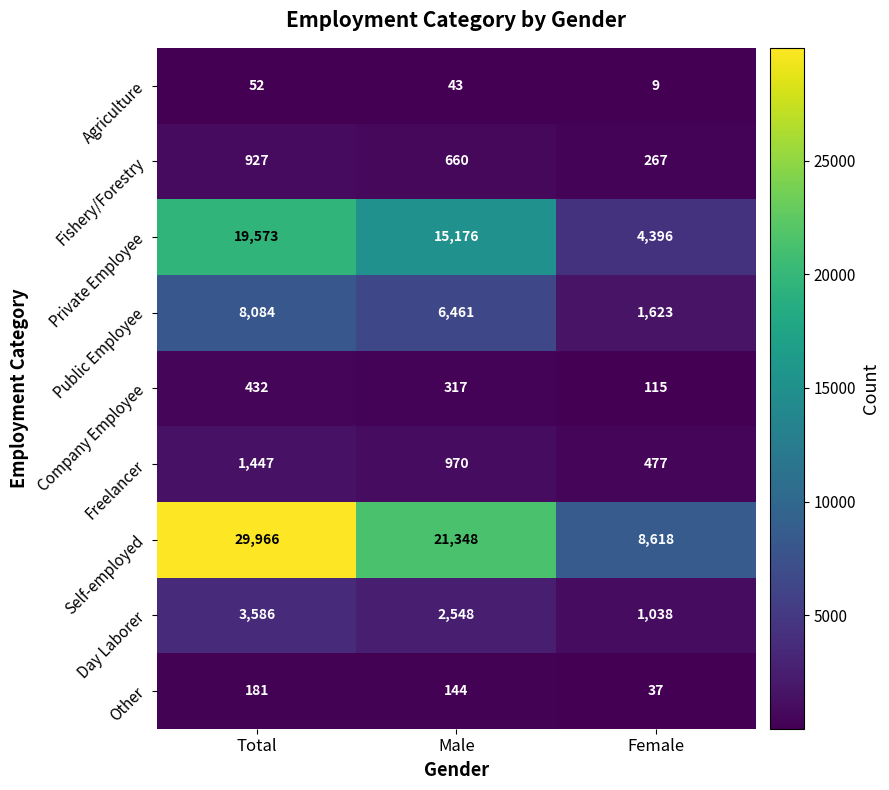

True or false: Fishery/Forestry has a value of 645 at Total.

False